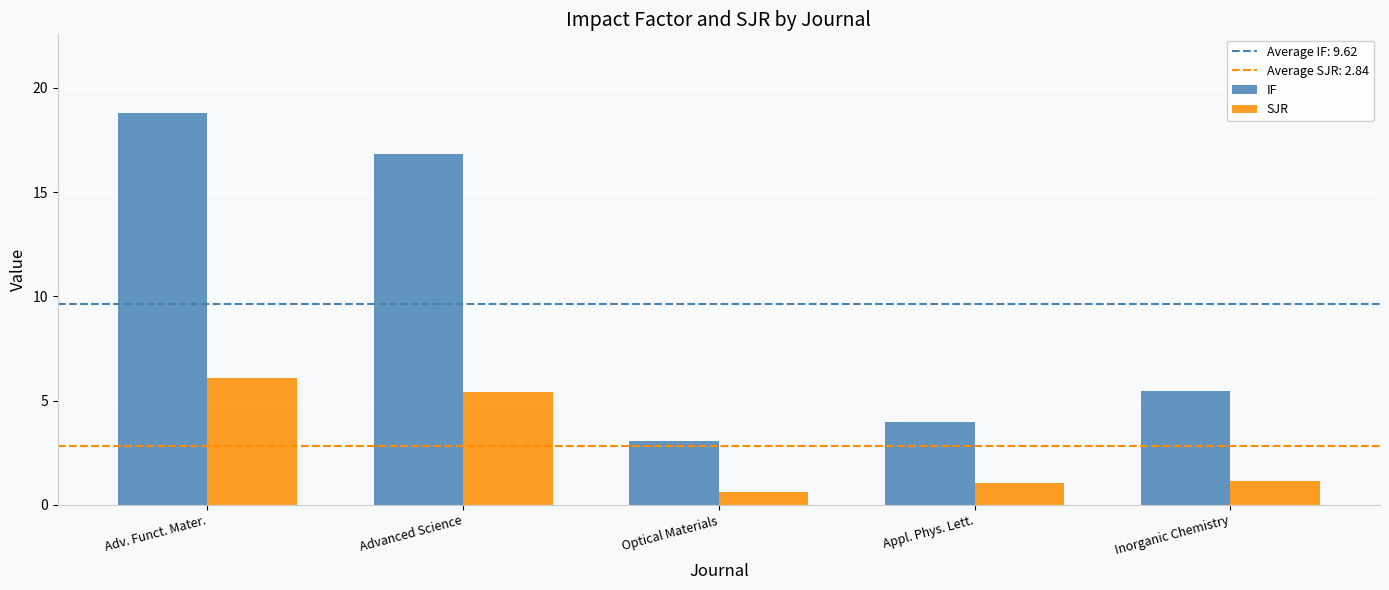

How many values in the IF series exceed 5?

3